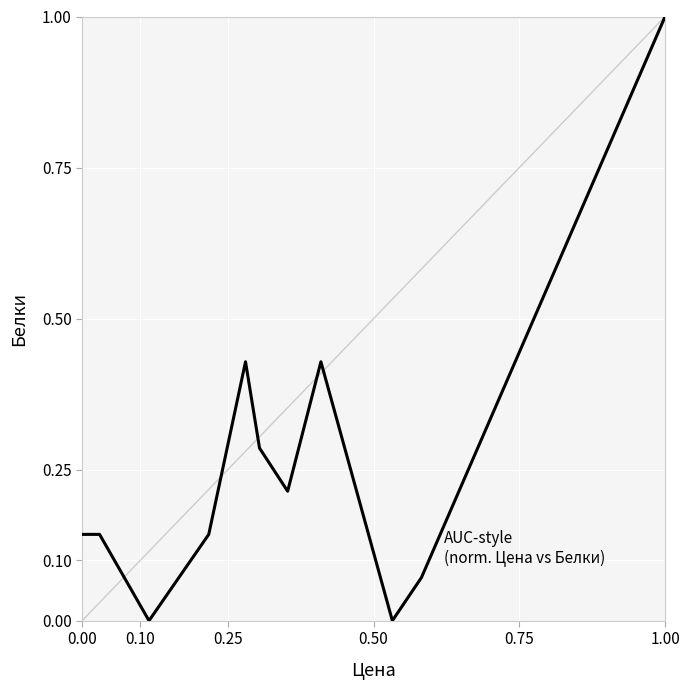

What is the difference between the maximum and minimum values?

1.0